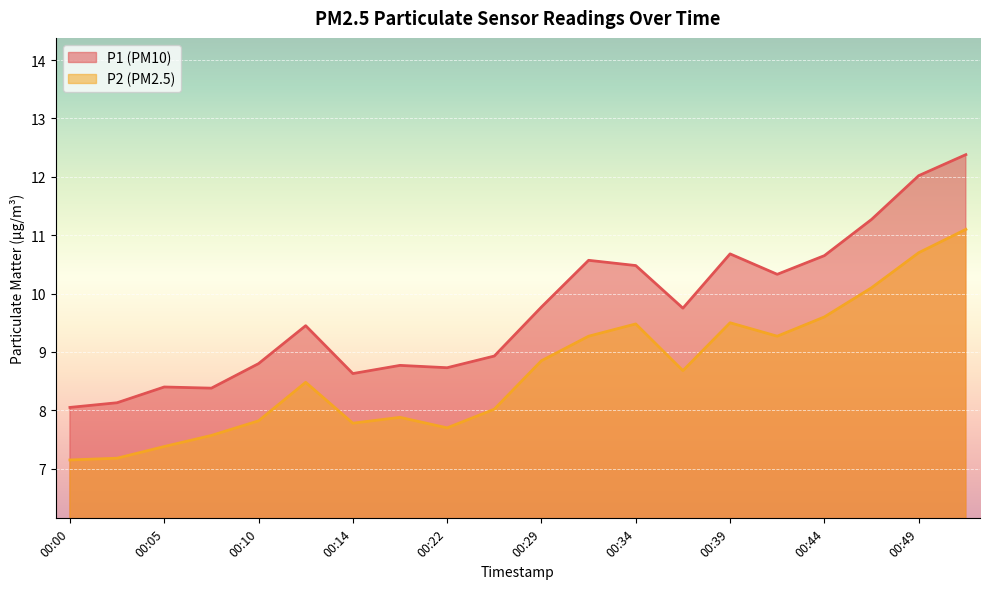

Which series has the largest range (max minus min)?

P1